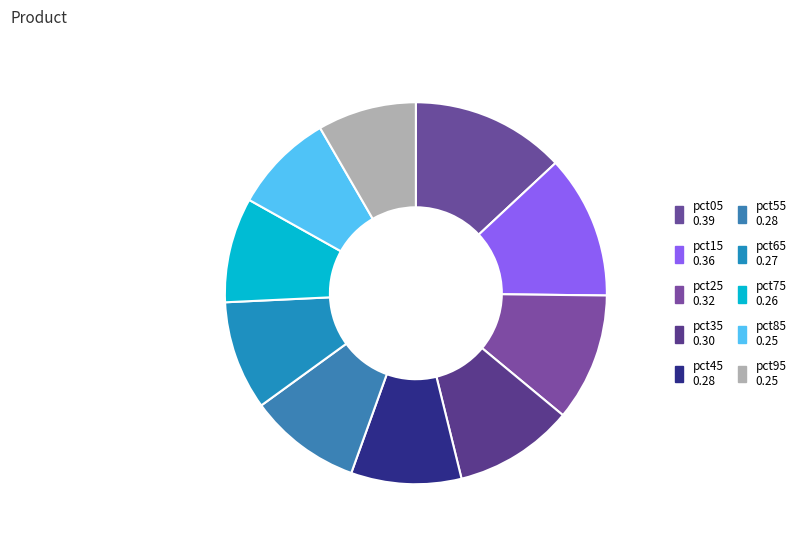

Count the number of slices in the pie.

10